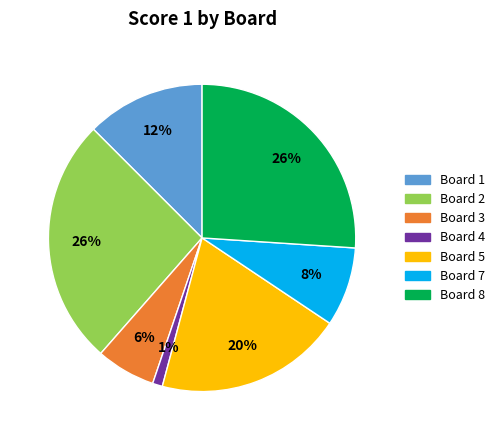

Count the number of slices in the pie.

7